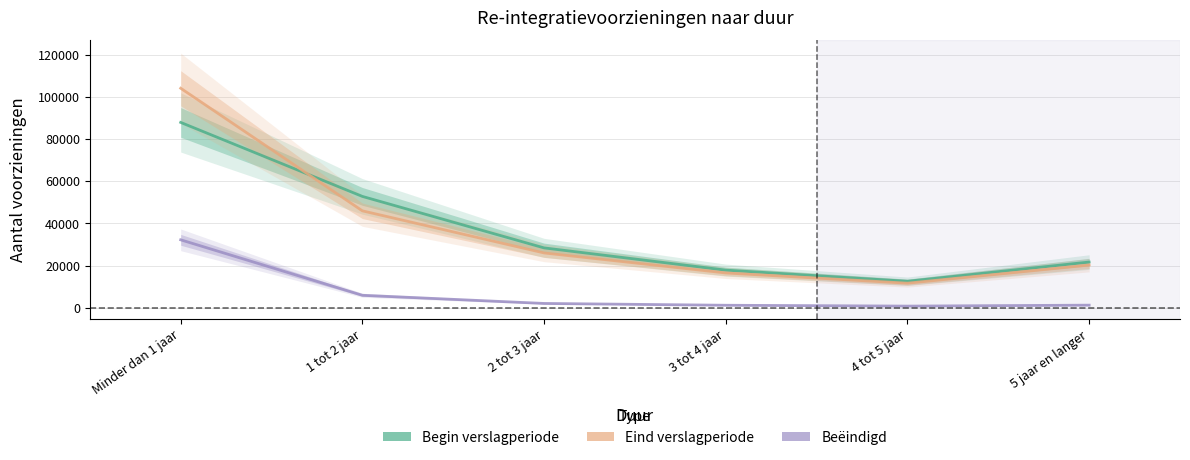

True or false: Begin verslagperiode and Beëindigd cross at least once.

False